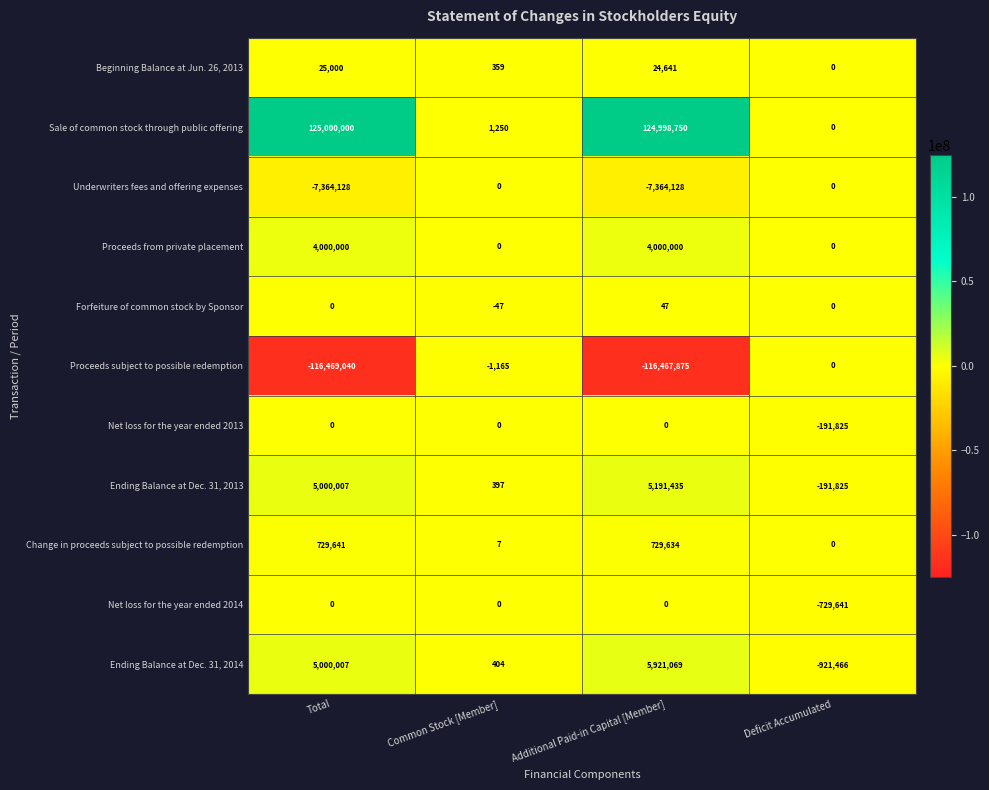

What is the minimum value for Forfeiture of common stock by Sponsor?

-47